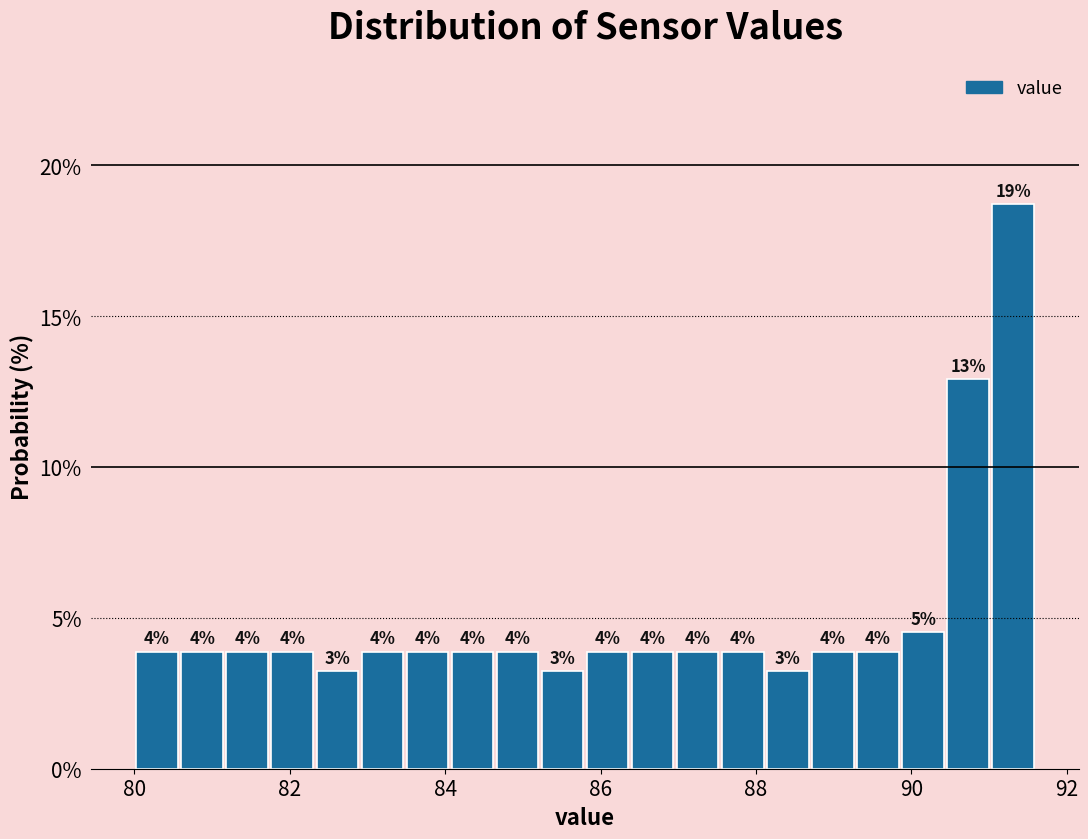

Around what value on the x-axis is the tallest bar? Give the approximate position of its centre, as read against the axis.

91.4